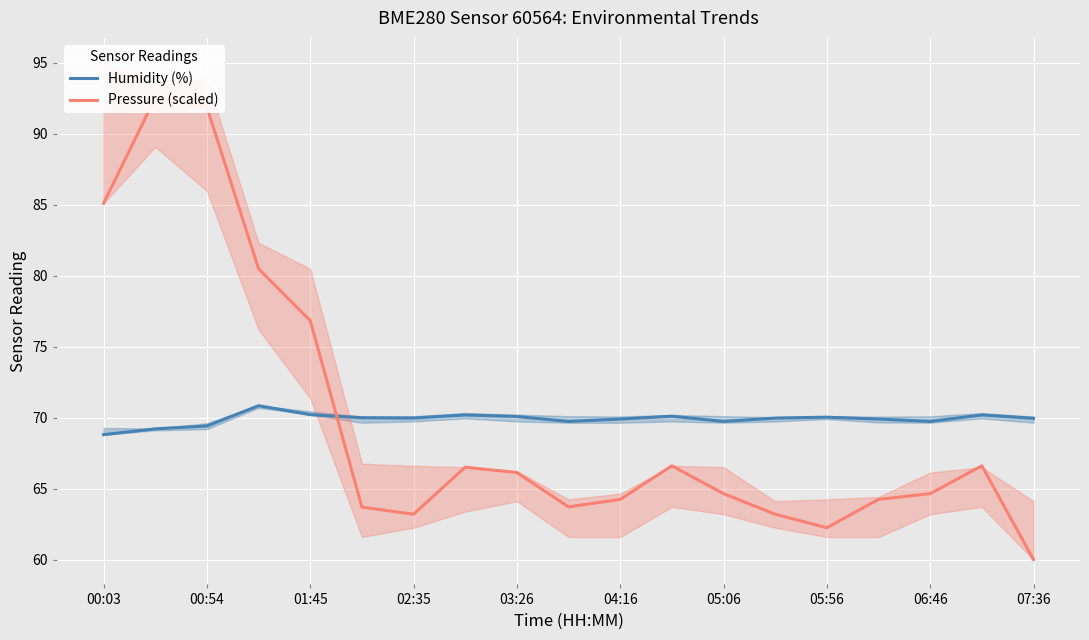

The value of Humidity (%) at 03:26 is 70.1. True or false?

True